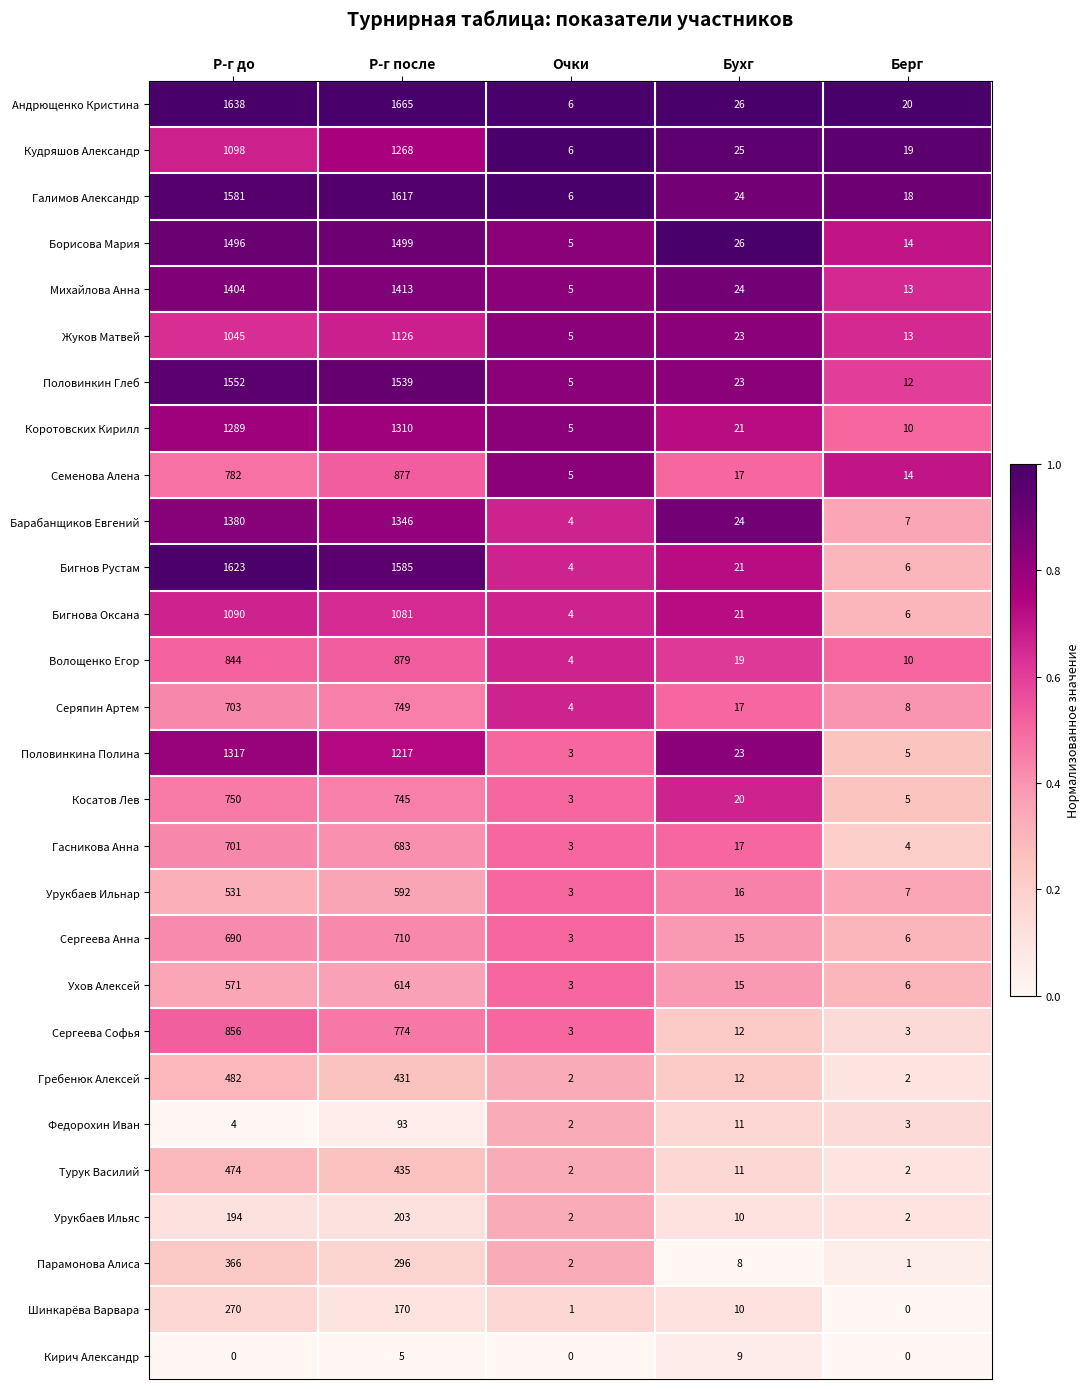

What is the highest value of the Коротовских Кирилл series?

1310